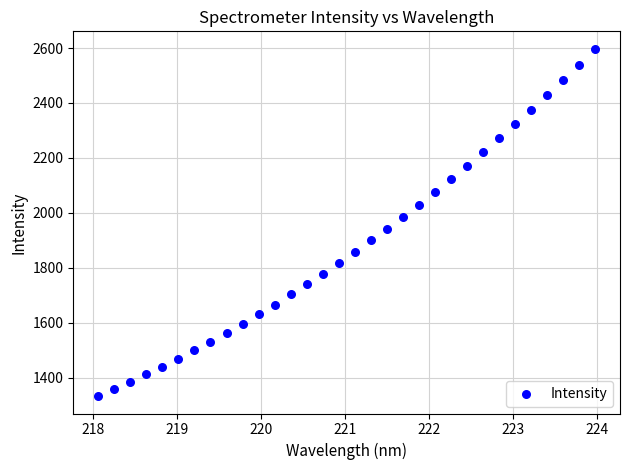

What is the range of Y values (max minus min)?

1264.4